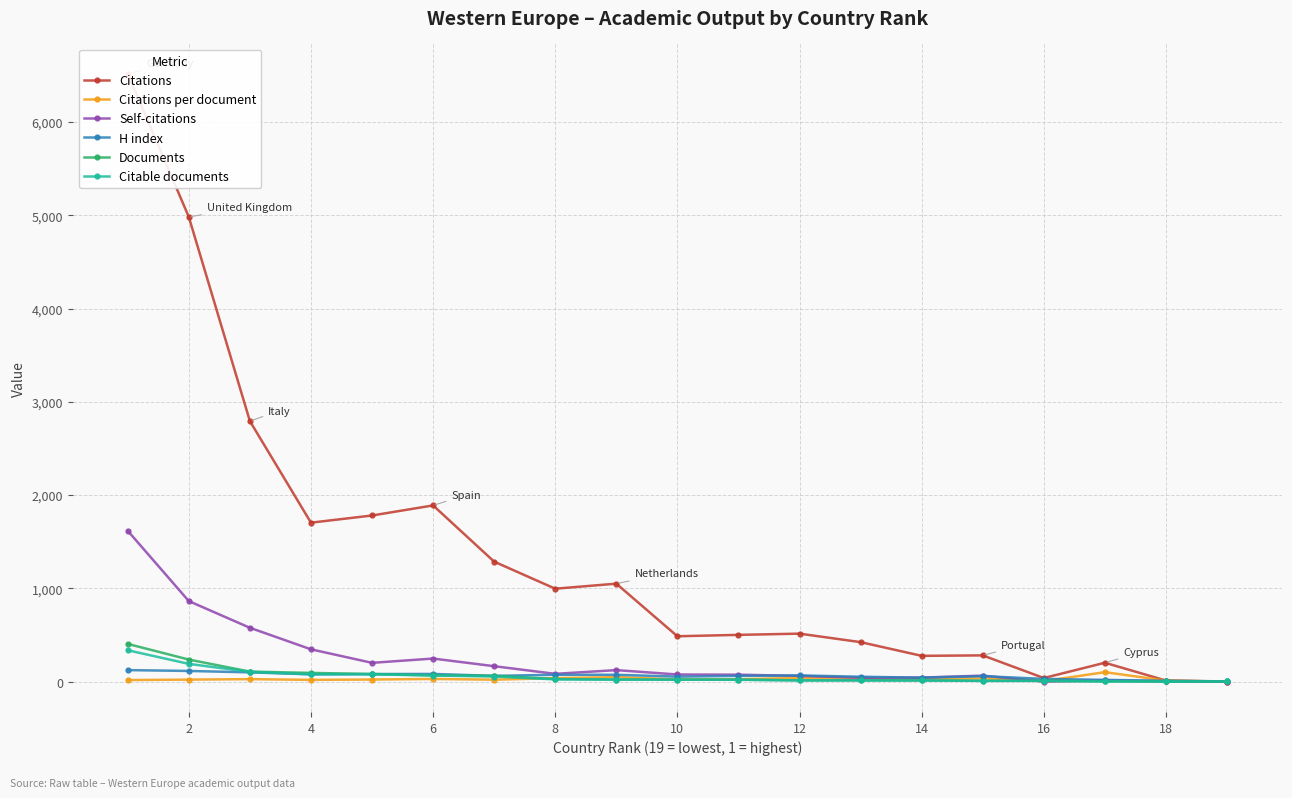

How many data points in Citable documents are less than 20?

8